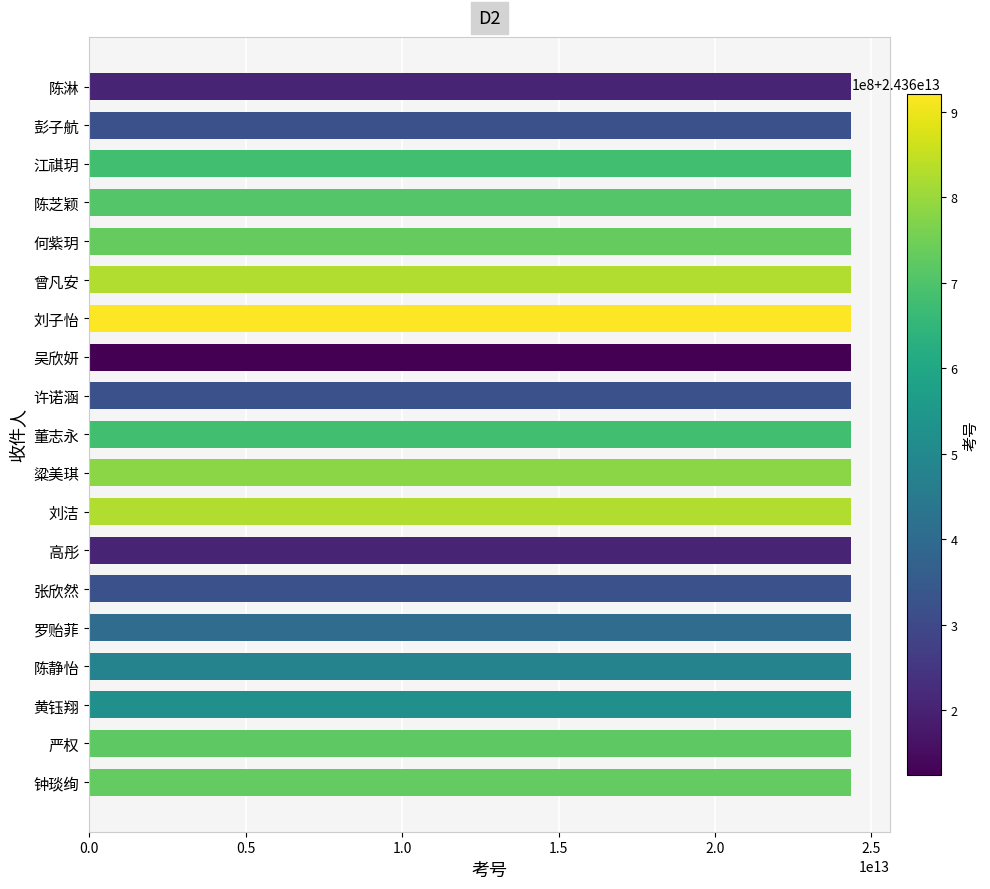

The chart shows a value of 12331646777815 at 黄钰翔. True or false?

False